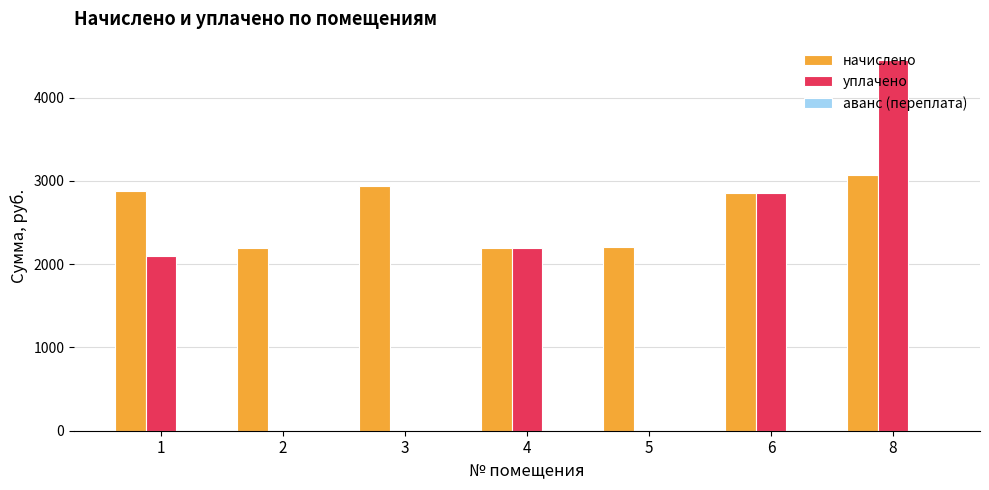

Which series changed the most between 3 and 5?

начислено